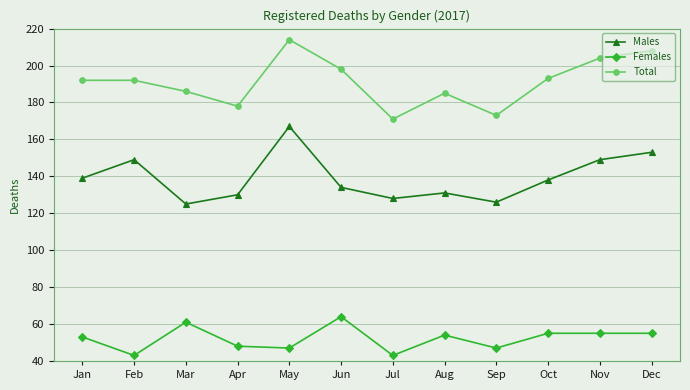

Where is the first local maximum for Males?

Feb